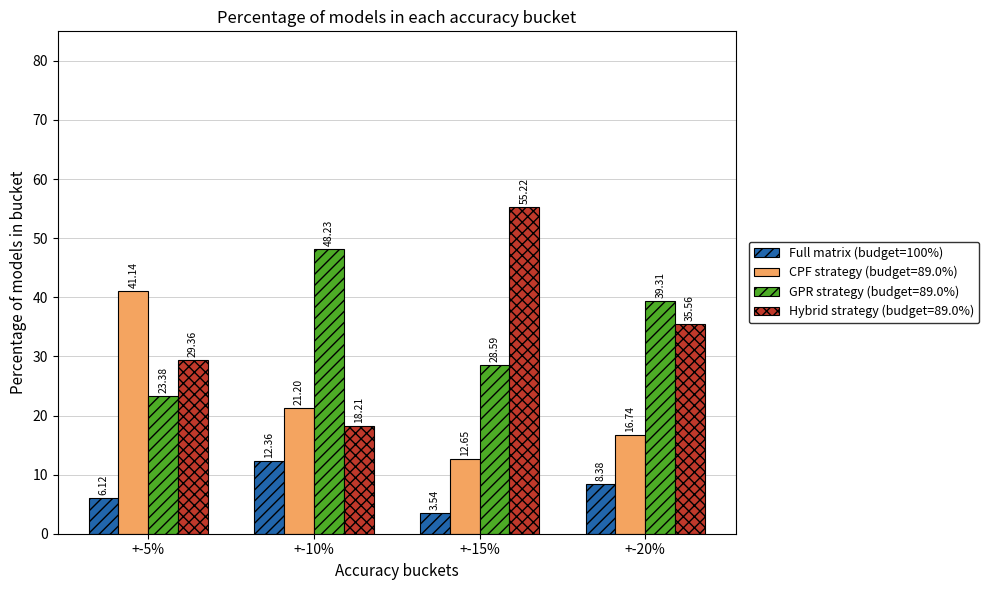

What is the difference between the highest and lowest values at +-5%?

35.0